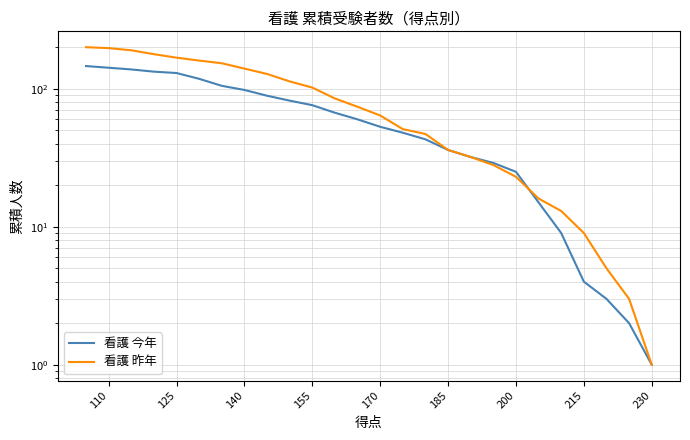

Which category has the lowest value in the 看護 昨年 series?

230